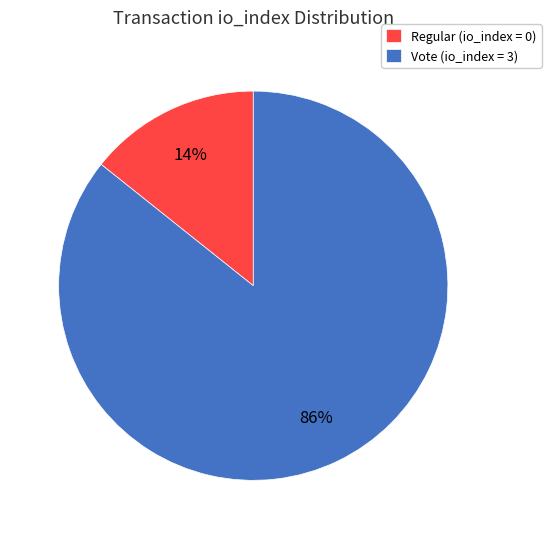

To the nearest percent, what is the average slice percentage?

50%